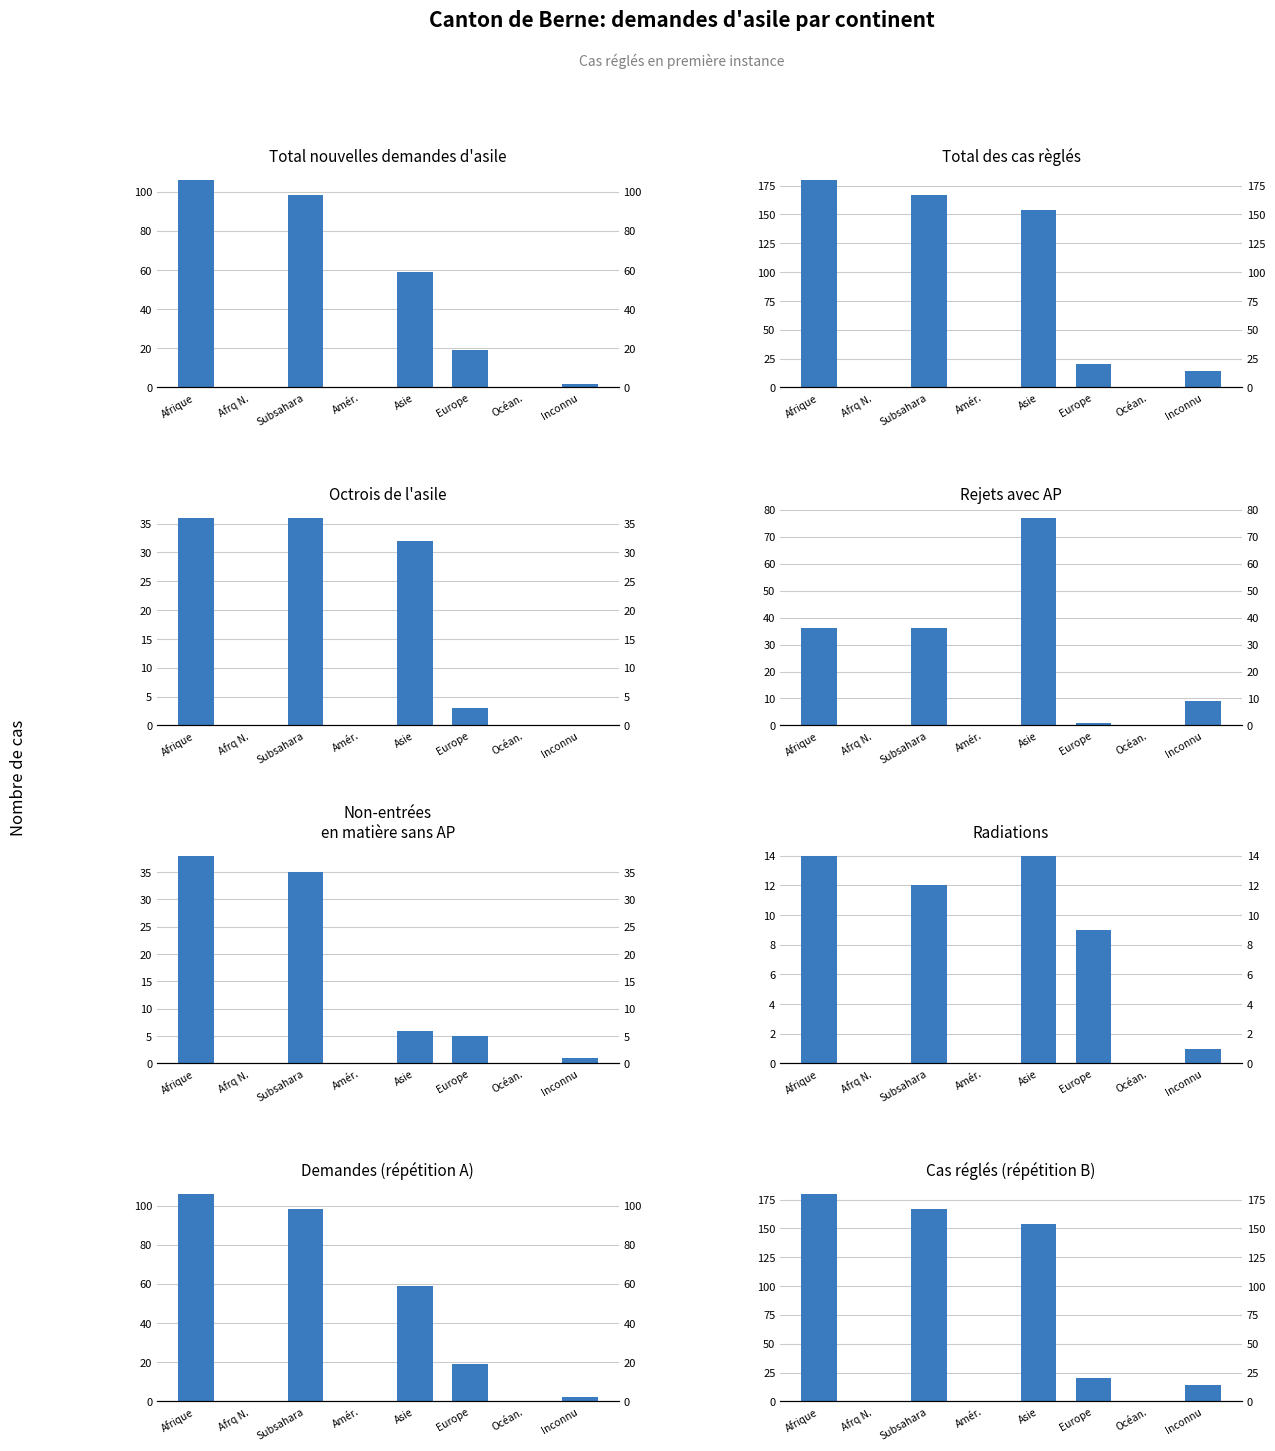

Which series changed the most between Europe and Océan.?

Total des cas règlés